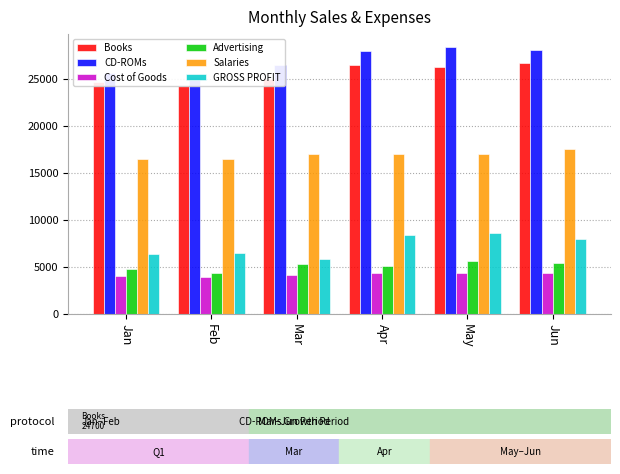

Reading left to right, list all the values displayed in this chart.

Books: Jan=24700.0	Feb=24250.0	Mar=25000.0	Apr=26500.0	May=26250.0	Jun=26670.0
CD-ROMs: Jan=25620.0	Feb=25200.0	Mar=26512.5	Apr=27930.0	May=28350.0	Jun=28087.5
Cost of Goods: Jan=4025.6	Feb=3956.0	Mar=4121.0	Apr=4354.4	May=4368.0	Jun=4380.6
Advertising: Jan=4738.0	Feb=4326.0	Mar=5356.0	Apr=5150.0	May=5665.0	Jun=5407.5
Salaries: Jan=16480.0	Feb=16480.0	Mar=16995.0	Apr=16995.0	May=16995.0	Jun=17510.0
GROSS PROFIT: Jan=6381.9	Feb=6508.5	Mar=5882.5	Apr=8412.1	May=8568.5	Jun=7992.4